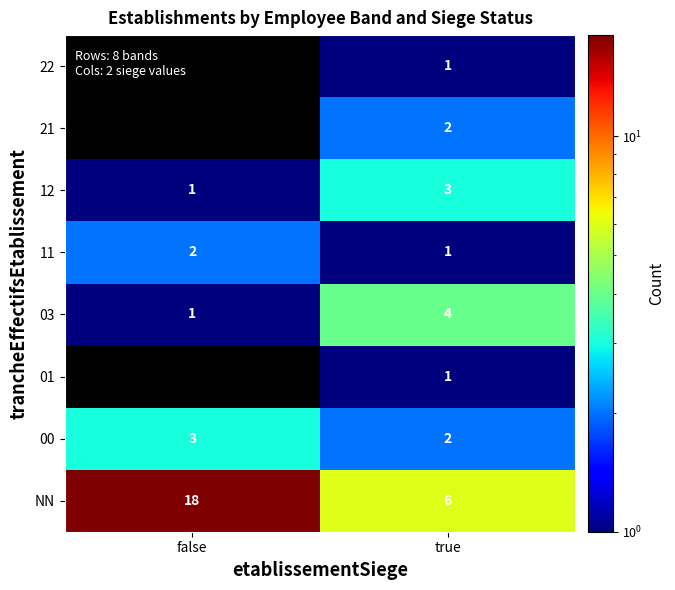

True or false: 03 has a value of 1 at false.

True